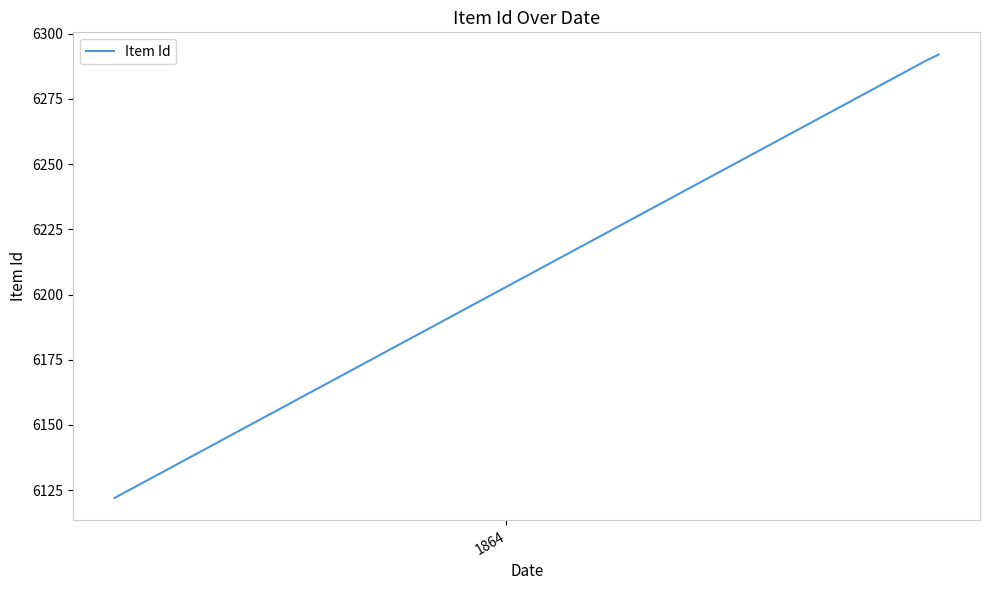

What is the maximum value shown in the chart?

6292